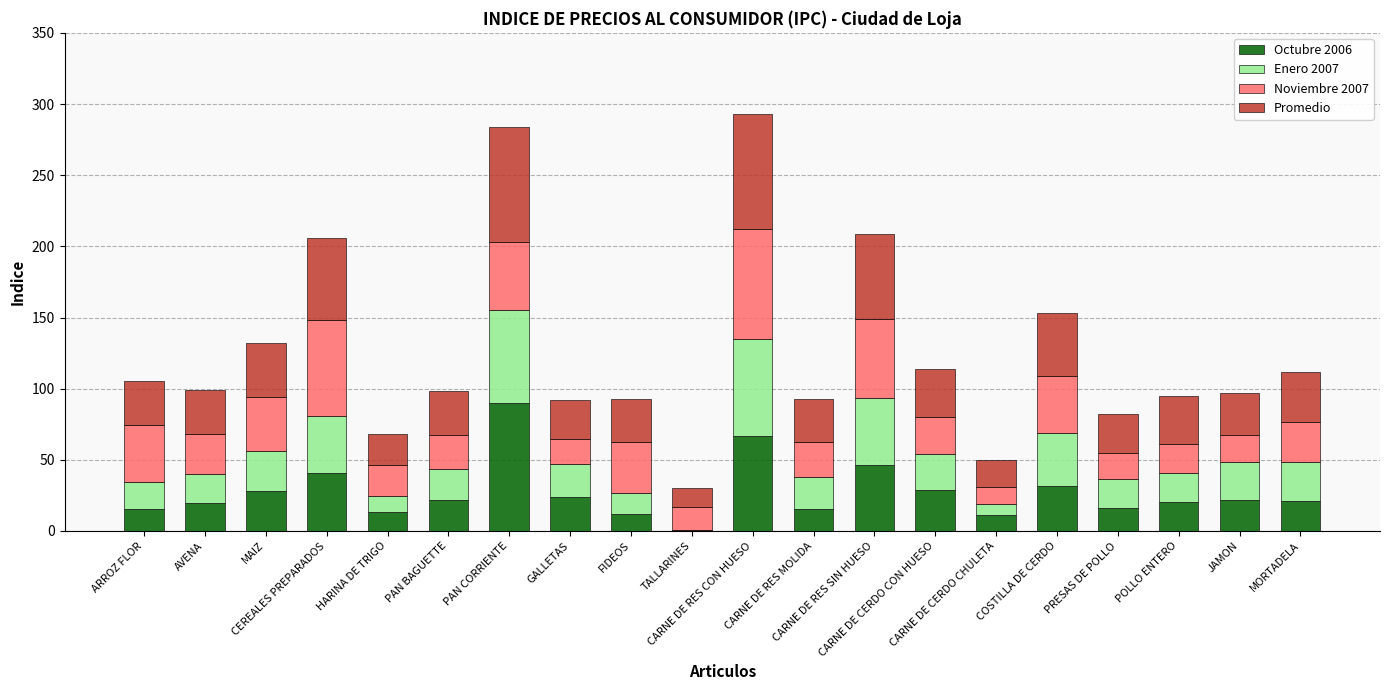

Rank the categories by Octubre 2006 value from lowest to highest.

TALLARINES, CARNE DE CERDO CHULETA, FIDEOS, HARINA DE TRIGO, ARROZ FLOR, CARNE DE RES MOLIDA, PRESAS DE POLLO, AVENA, POLLO ENTERO, MORTADELA, JAMON, PAN BAGUETTE, GALLETAS, MAIZ, CARNE DE CERDO CON HUESO, COSTILLA DE CERDO, CEREALES PREPARADOS, CARNE DE RES SIN HUESO, CARNE DE RES CON HUESO, PAN CORRIENTE